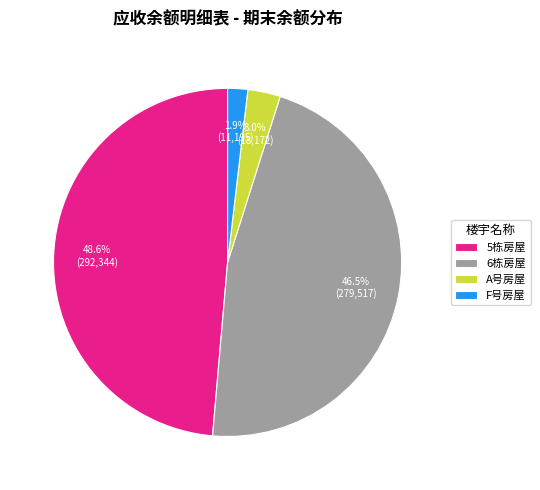

Rank the categories by value from highest to lowest.

5栋房屋, 6栋房屋, A号房屋, F号房屋